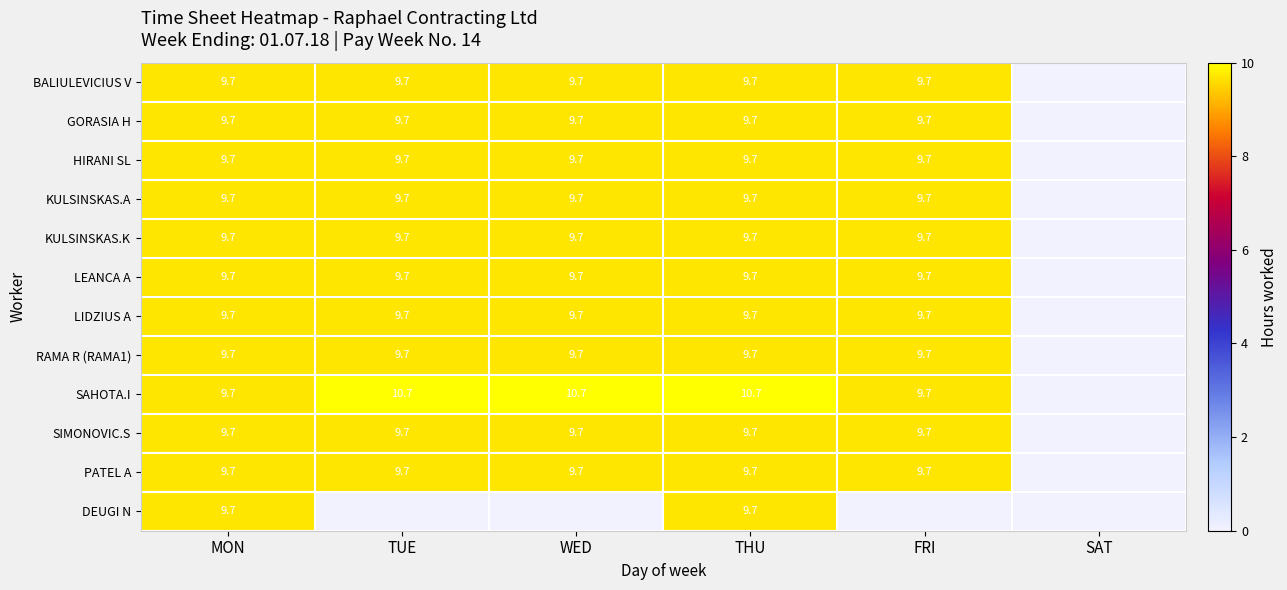

True or false: RAMA R (RAMA1) has a value of 16.3 at WED.

False